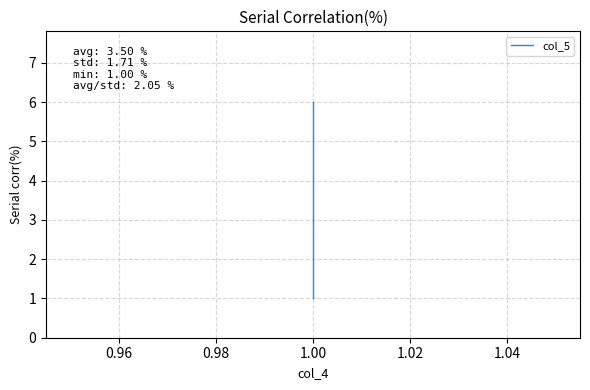

How many lines are shown in the chart?

1